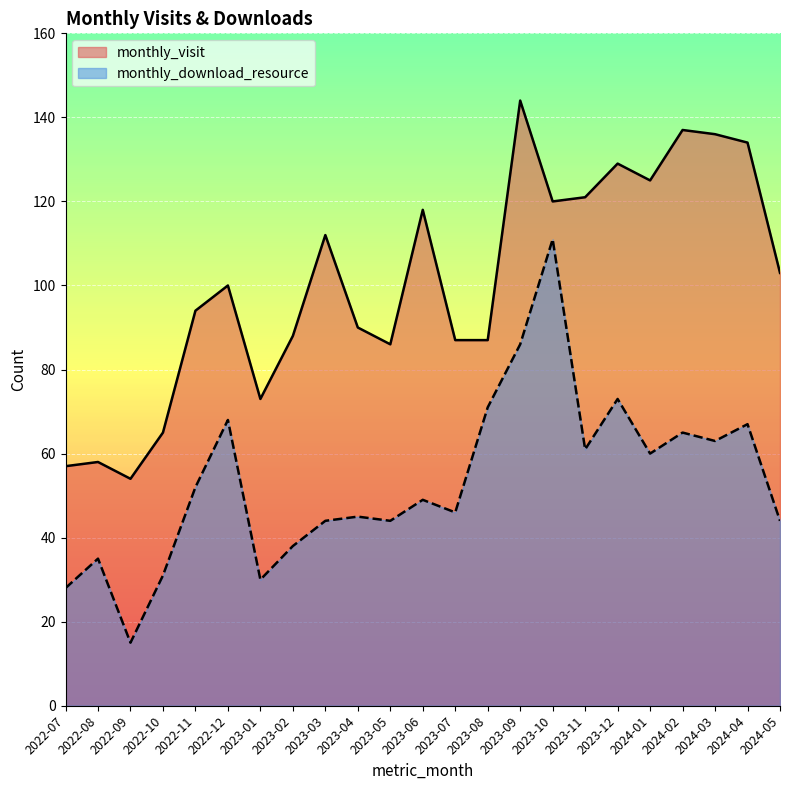

The value of monthly_download_resource at 2022-11 is 52. True or false?

True